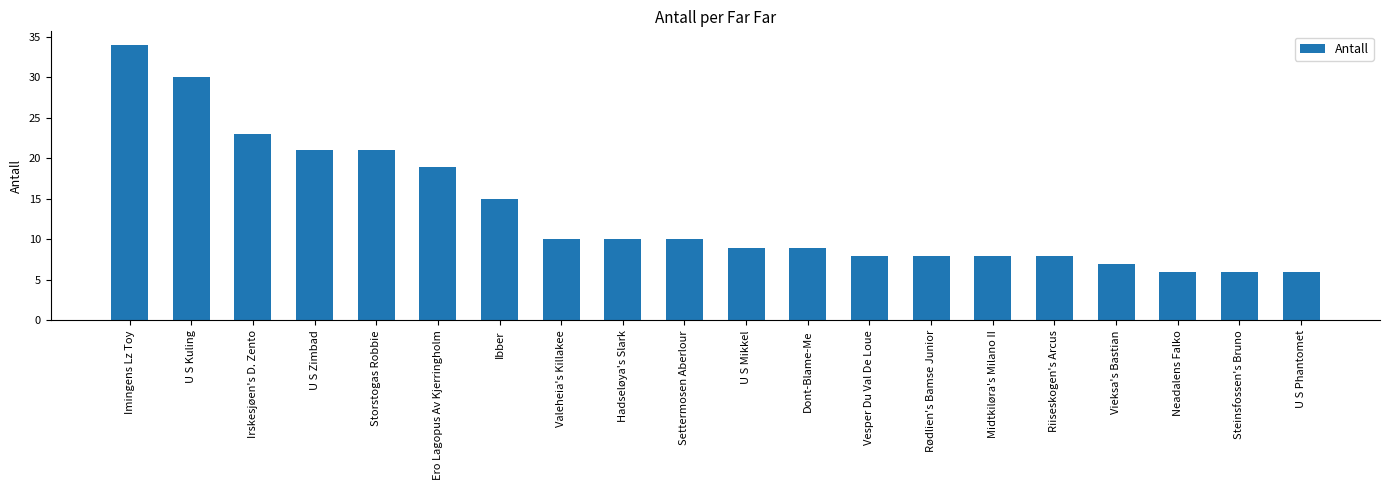

Reading left to right, extract all data points from this chart.

34	30	23	21	21	19	15	10	10	10	9	9	8	8	8	8	7	6	6	6